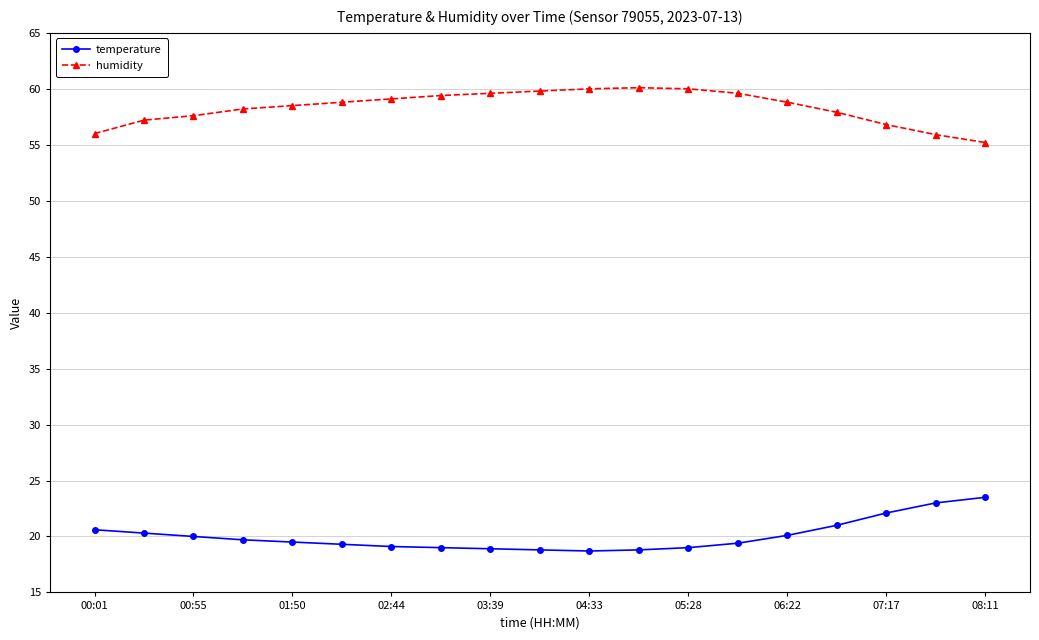

What is the sum of all humidity values?

1108.5